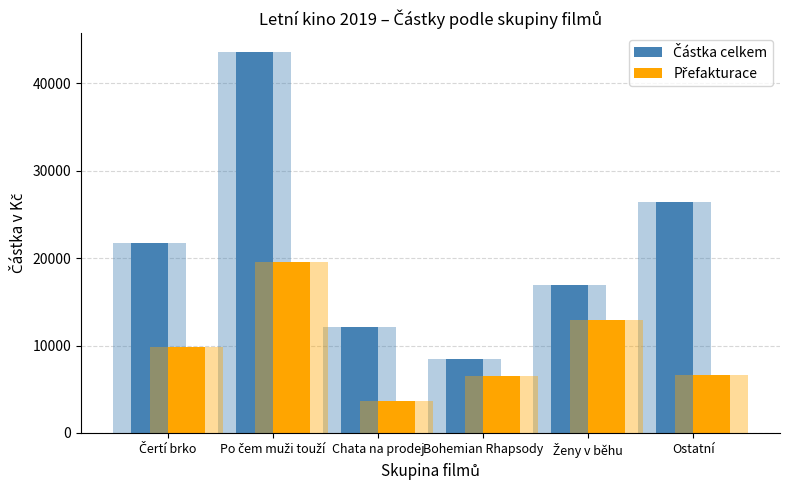

At which label does Přefakturace first exceed 9780?

Po čem muži touží